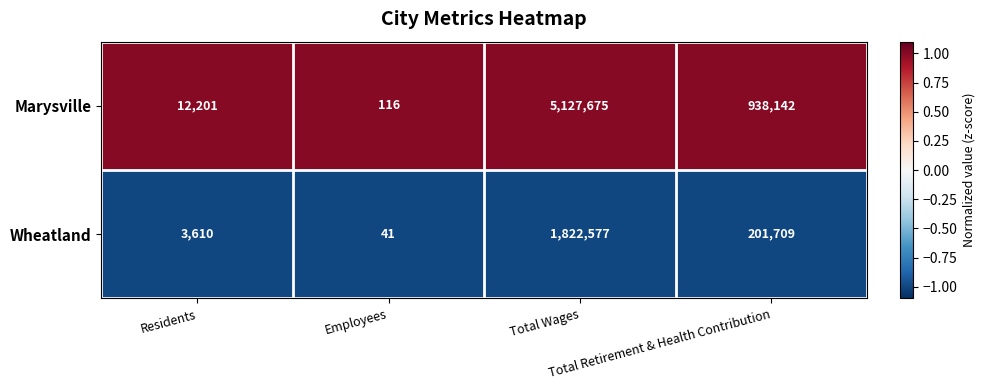

What is the spread (max minus min) of values at Total Retirement & Health Contribution?

736433